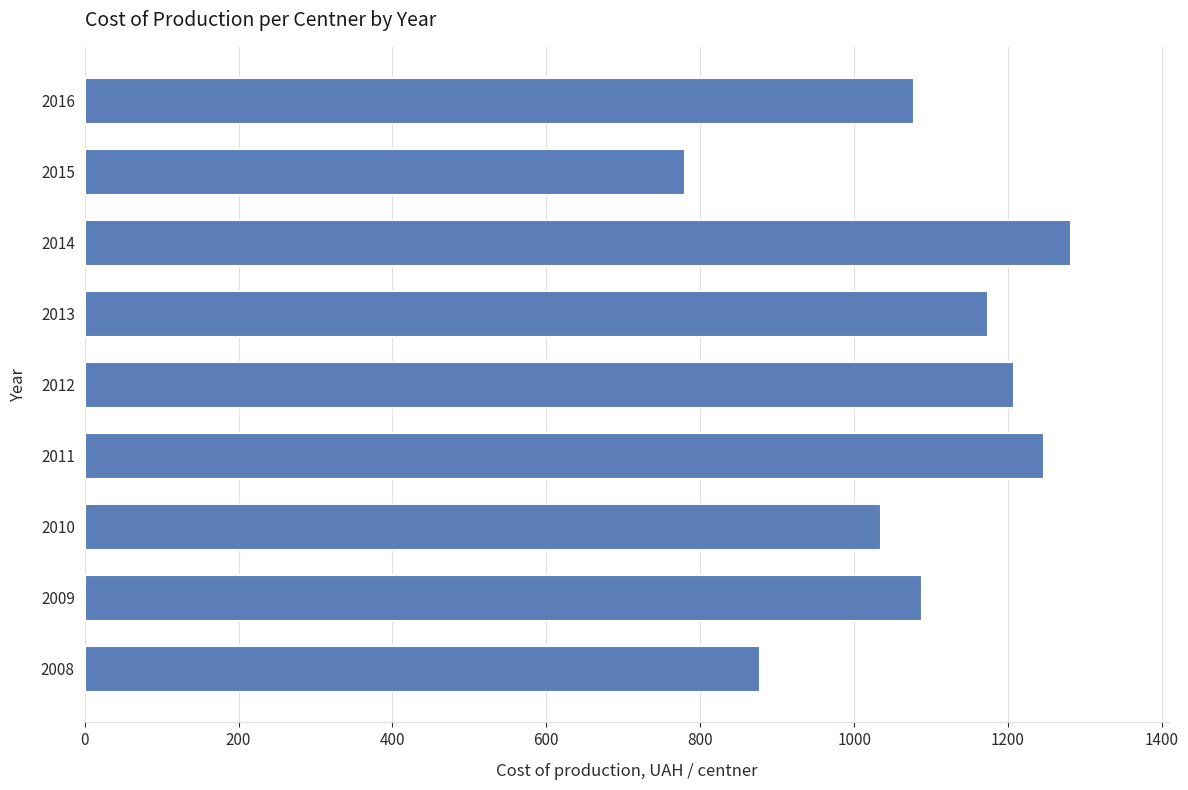

Does the chart contain any negative values?

No